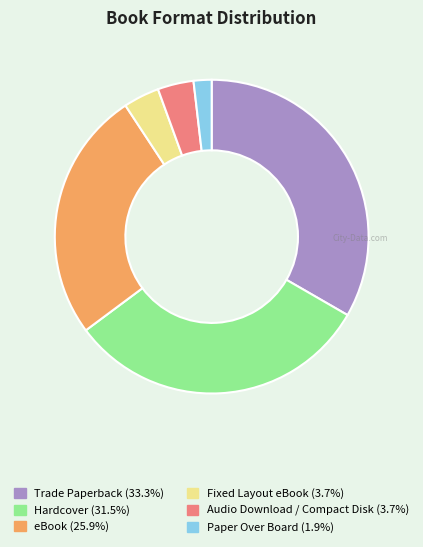

What is the ratio of the value at Paper Over Board (1.9%) to the value at Audio Download / Compact Disk (3.7%)?

0.5